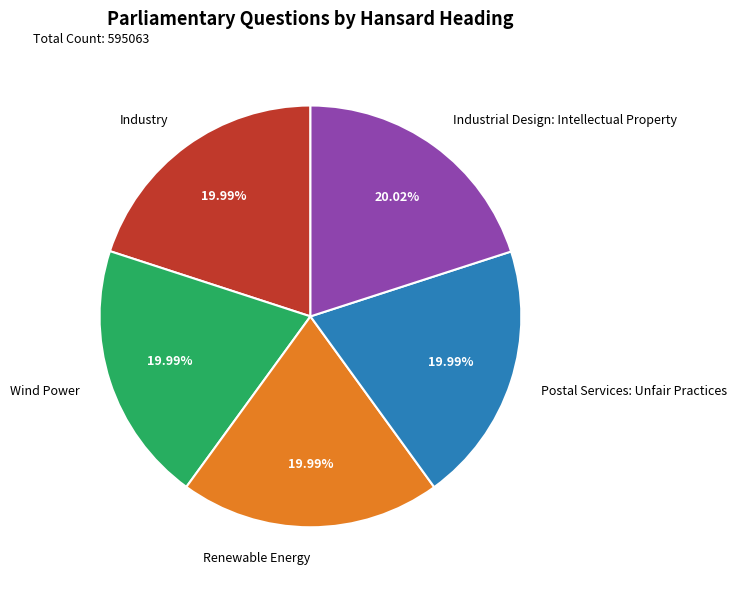

To the nearest percent, what is the combined percentage of Renewable Energy and Industry?

40%